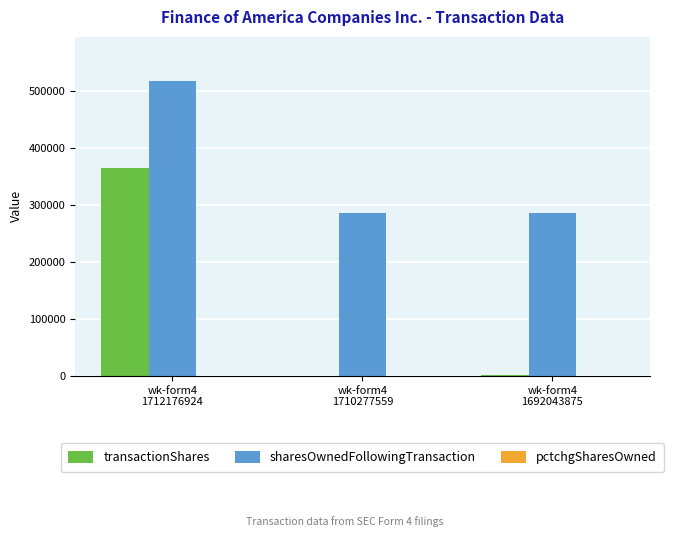

At which label does sharesOwnedFollowingTransaction reach its peak?

wk-form4
1712176924